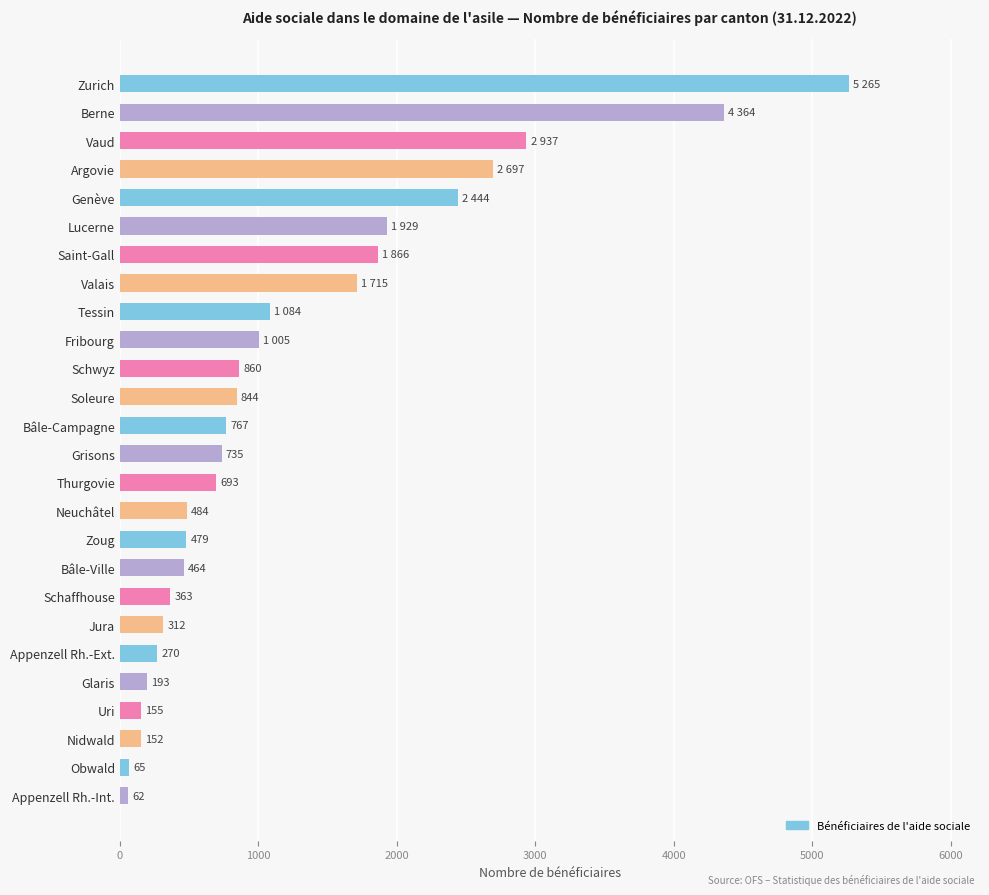

Does the chart contain any negative values?

No